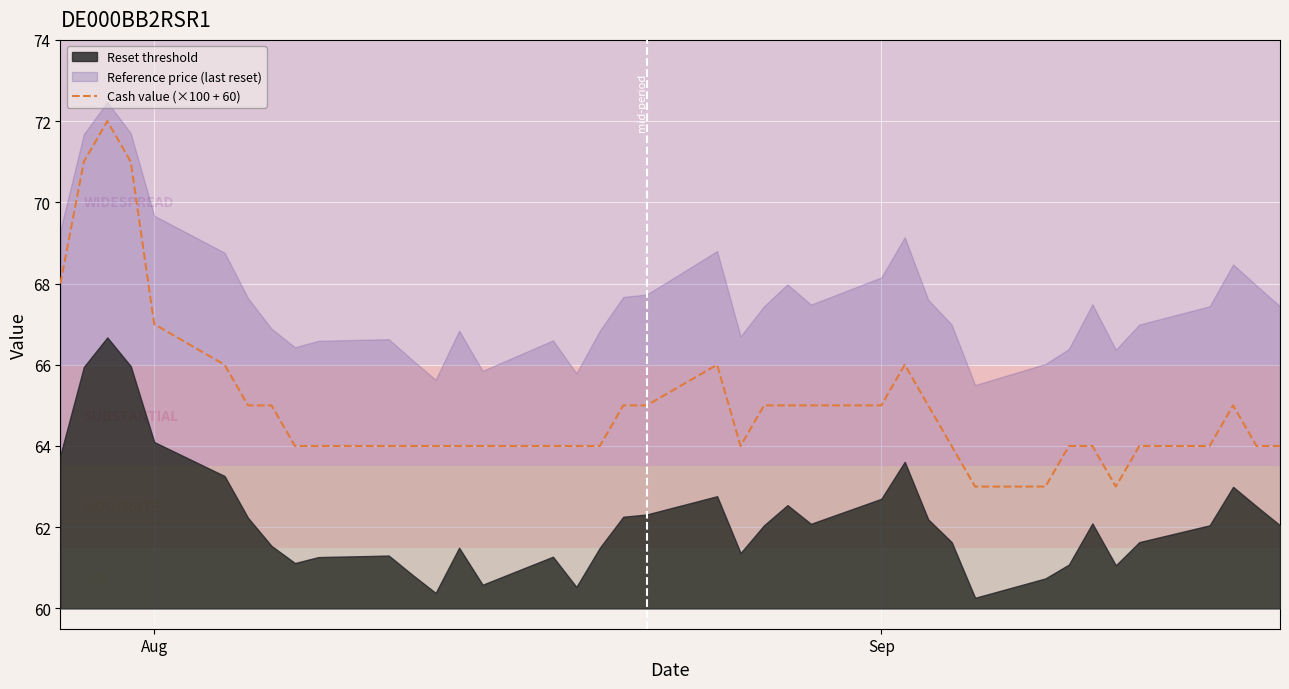

What is the maximum value for Cash value (×100 + 60)?

72